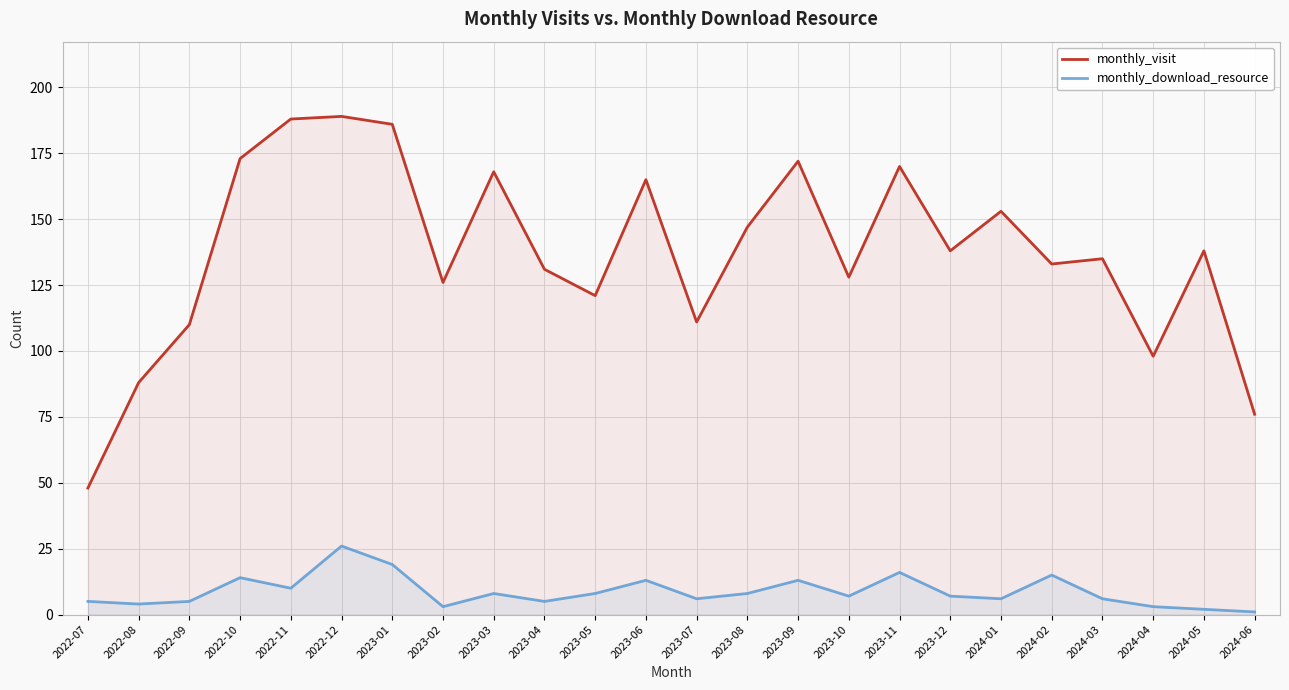

How many lines are shown in the chart?

2